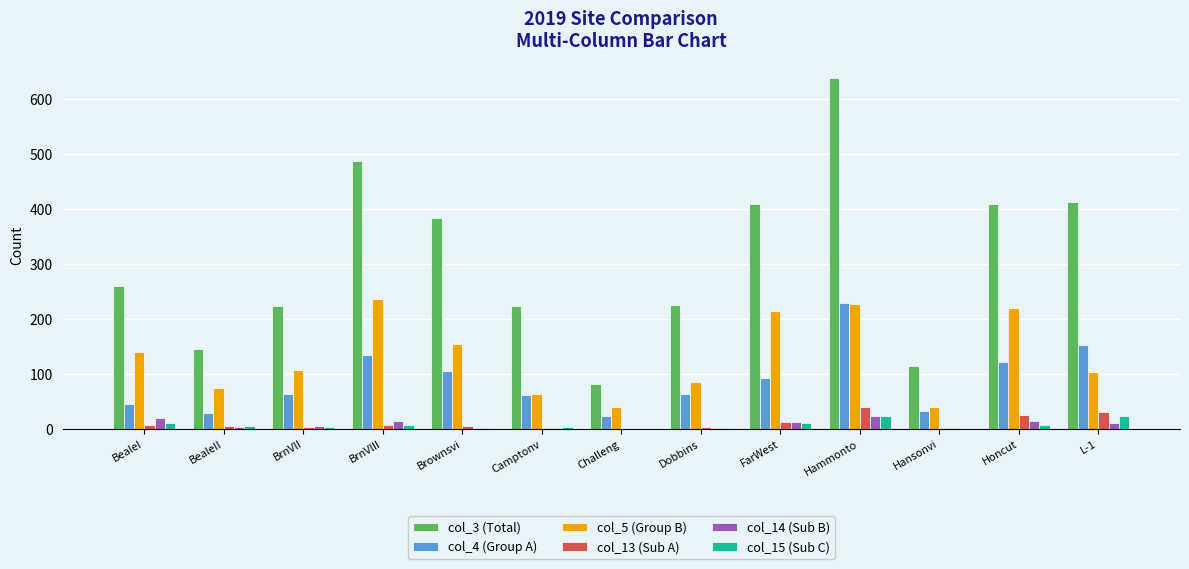

Which label corresponds to the largest value in the chart?

Hammonto